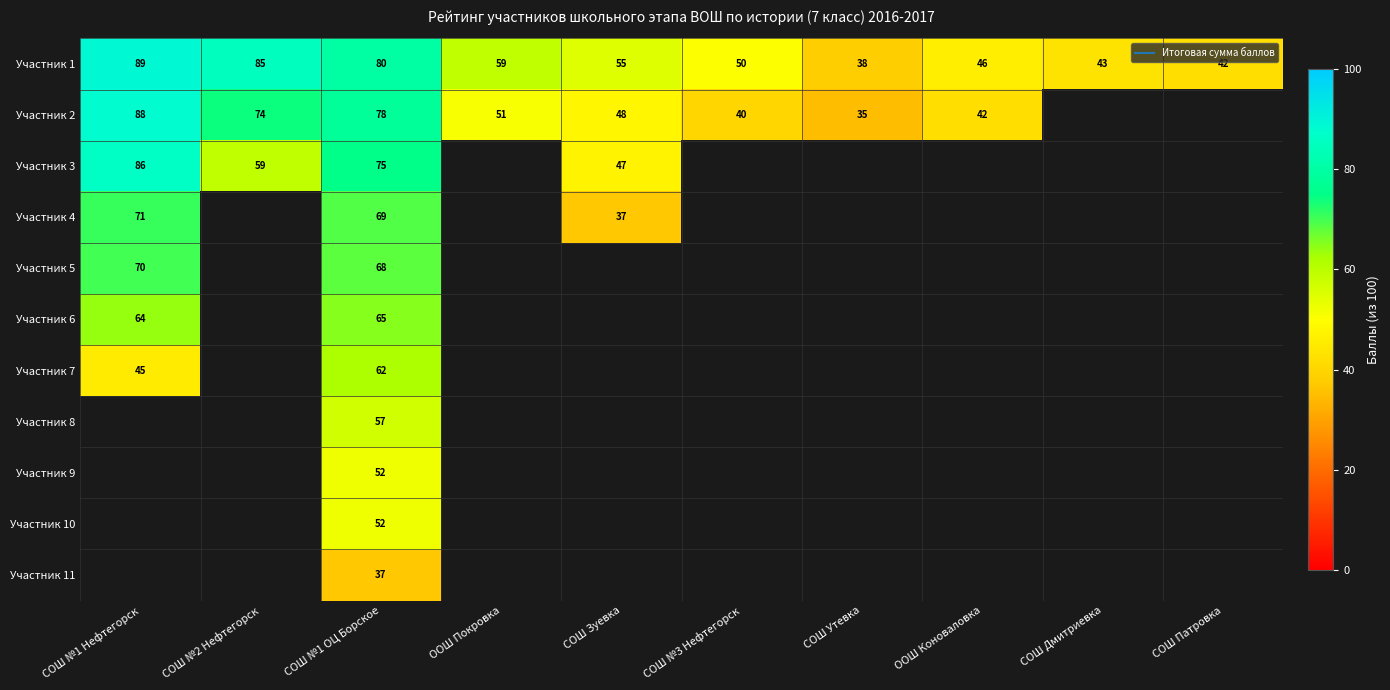

Count the number of data series in this chart.

11